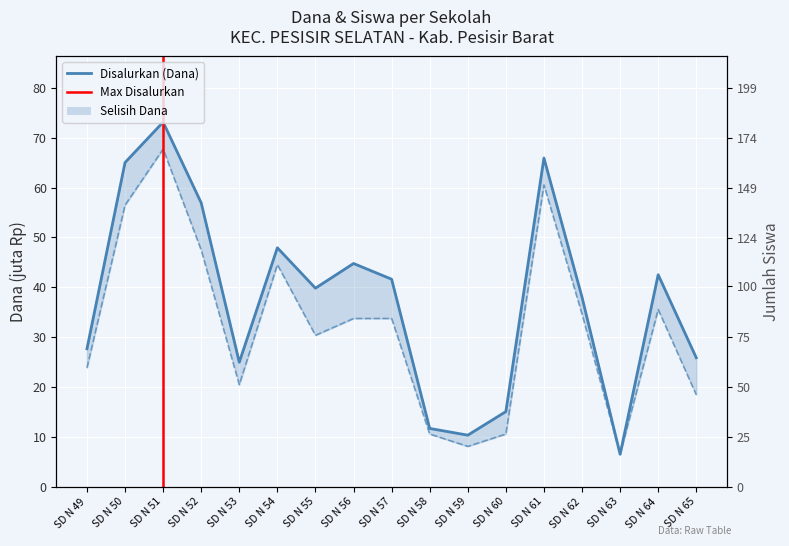

Which category has the highest value in the Disalurkan (Dana) series?

SD N 51